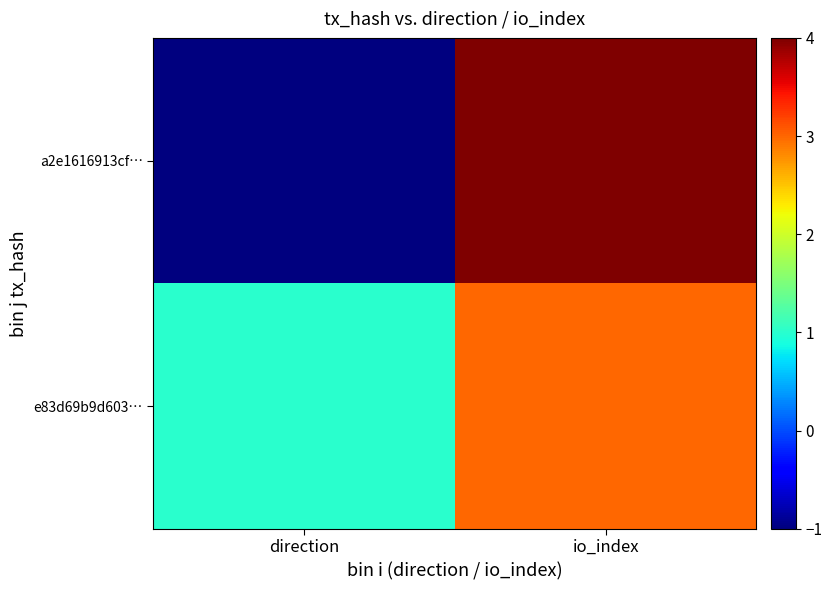

Reading left to right, list all the values displayed in this chart.

a2e1616913cf…: direction=-1	io_index=4
e83d69b9d603…: direction=1	io_index=3